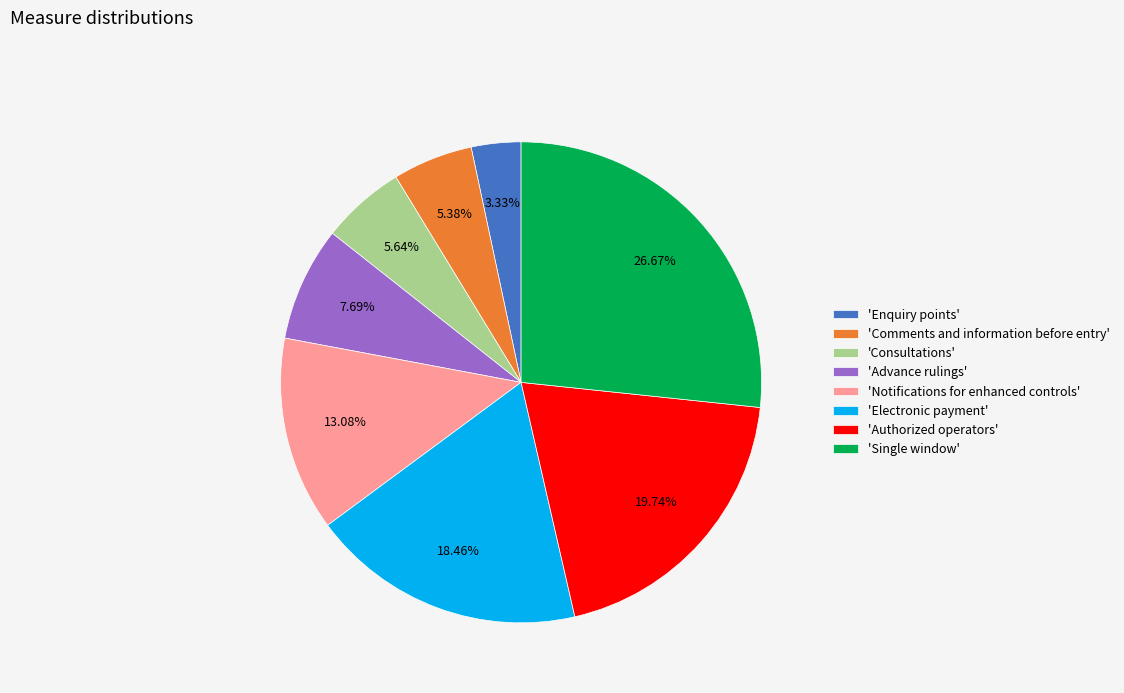

Which category has the smallest portion of the pie?

'Enquiry points'